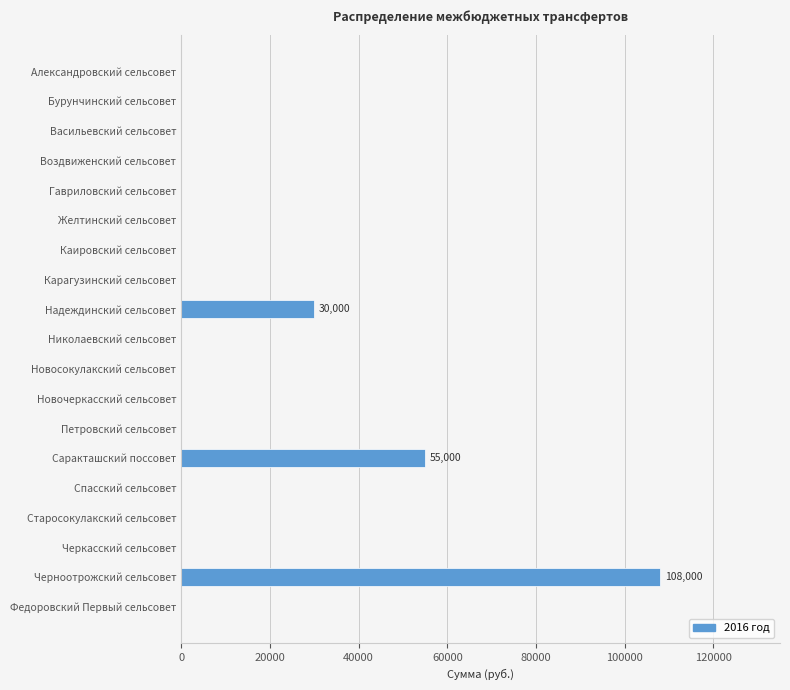

True or false: the data shows 0 at Карагузинский сельсовет.

True